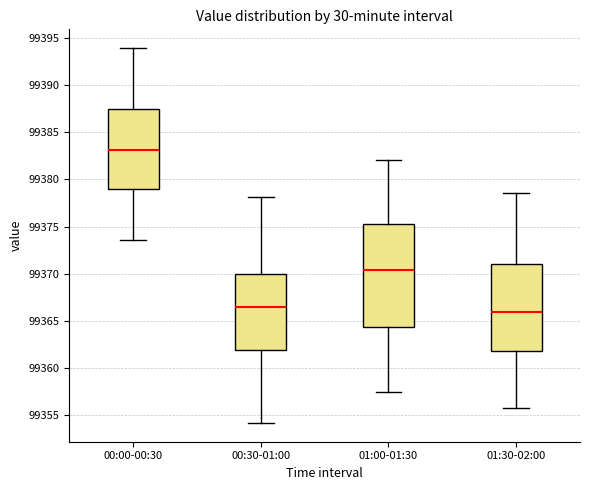

Reading left to right, transcribe this box plot: for each box, give where its median line is, the range the box spans, and where its two whiskers end, as read against the y-axis. The values are not printed on the chart, so give them approximately, as read against the axis.

00:00-00:30: median 99383.0, box 99379.0 to 99387.5, whiskers 99373.5 to 99394.0
00:30-01:00: median 99366.5, box 99362.0 to 99370.0, whiskers 99354.0 to 99378.0
01:00-01:30: median 99370.5, box 99364.5 to 99375.5, whiskers 99357.5 to 99382.0
01:30-02:00: median 99366.0, box 99362.0 to 99371.0, whiskers 99356.0 to 99378.5